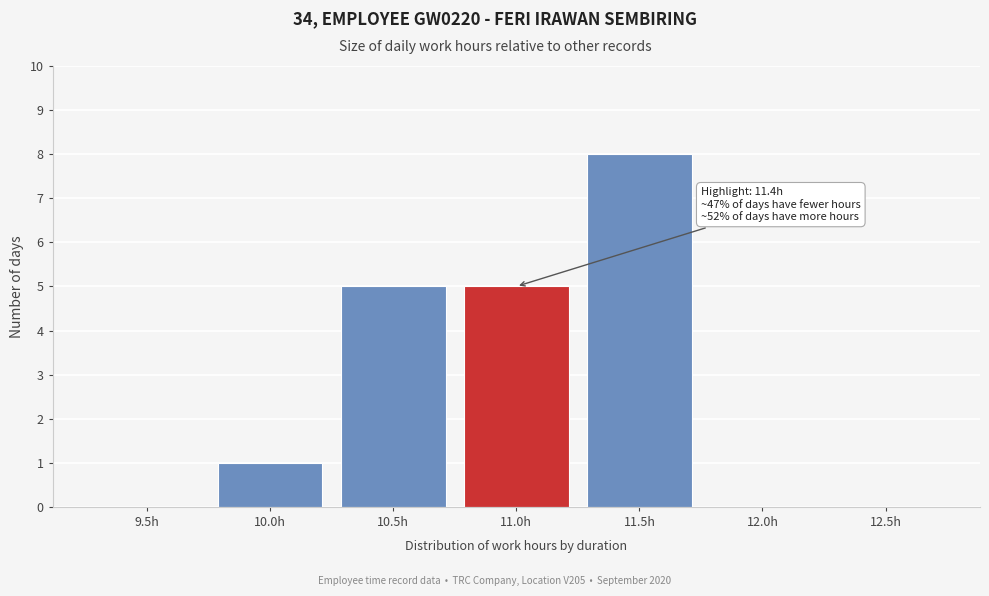

Reading left to right, extract all data points from this chart.

9.5h=0	10.0h=1	10.5h=5	11.0h=5	11.5h=8	12.0h=0	12.5h=0